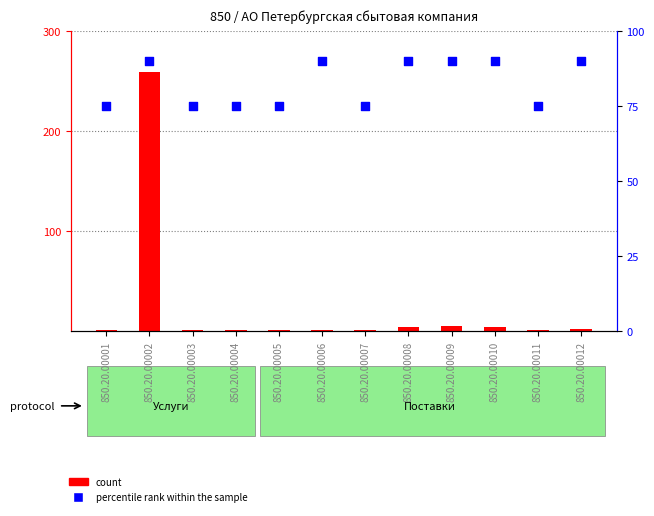

At which category is the sum across all series the highest?

850.20.00002